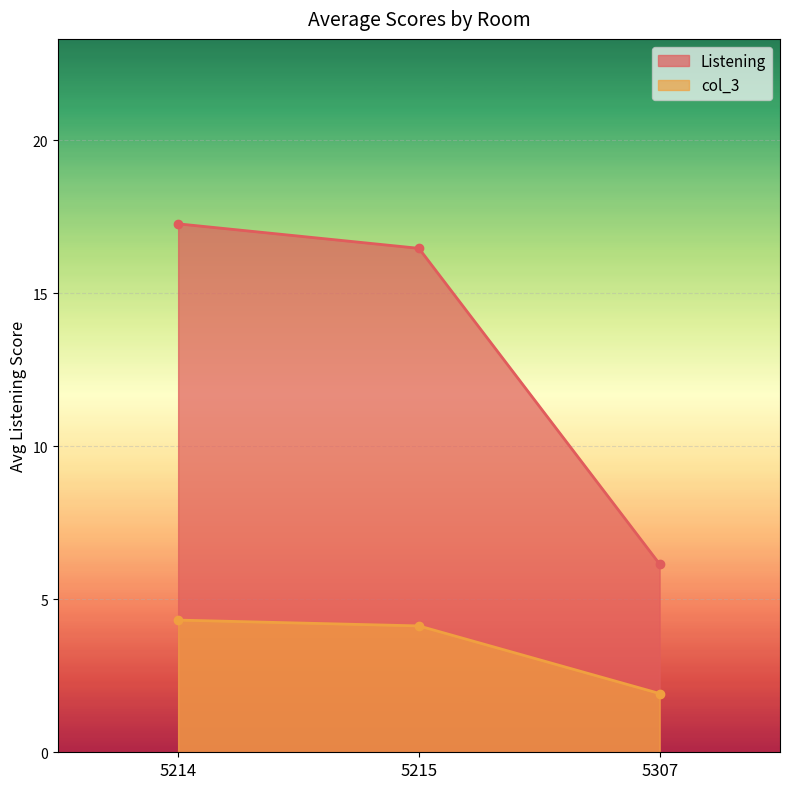

Count the number of data series in this chart.

2